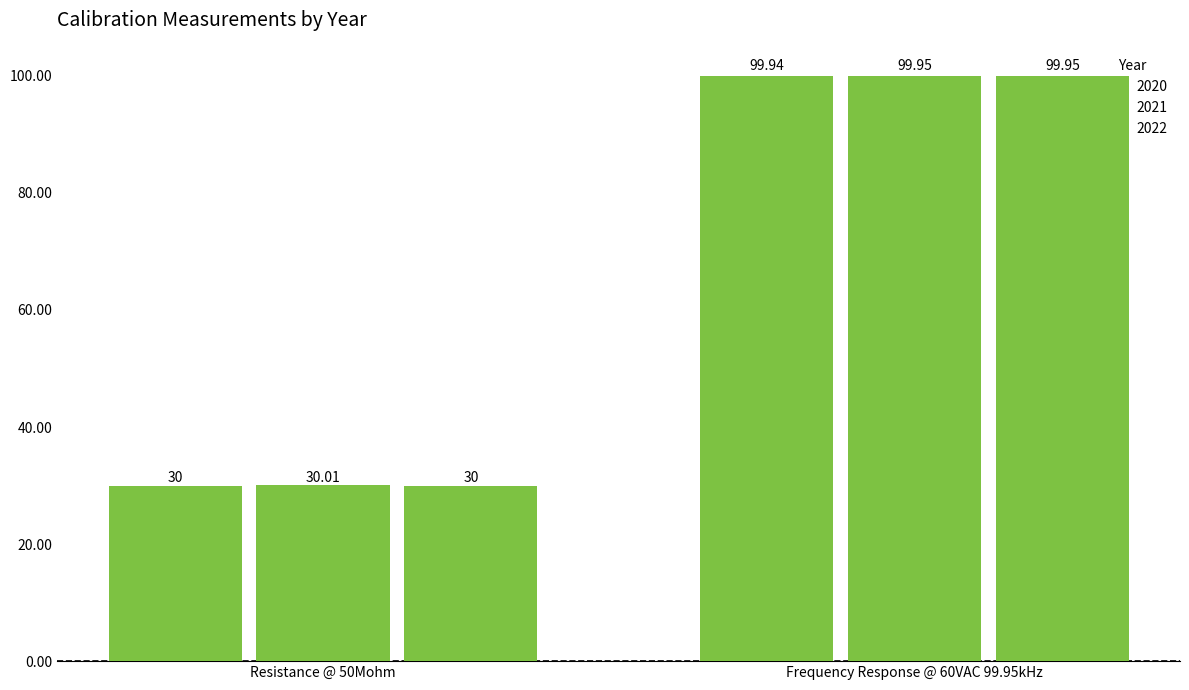

At which category does the chart reach its minimum across all series?

Resistance @ 50Mohm